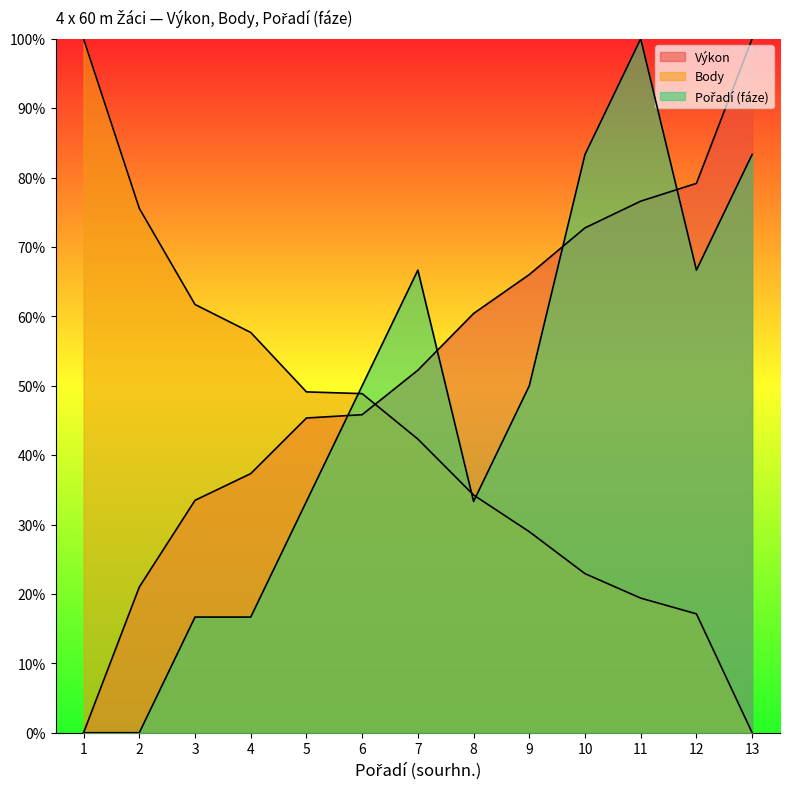

What is the greatest value displayed?

100.0